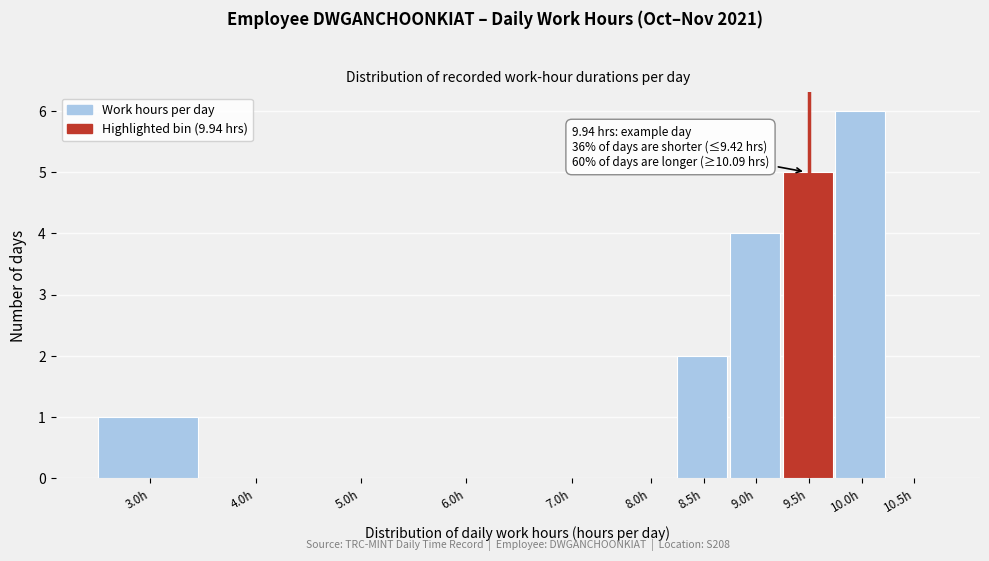

Reading left to right, transcribe all the data shown in this chart.

3.0h=1	4.0h=0	5.0h=0	6.0h=0	7.0h=0	8.0h=0	8.5h=2	9.0h=4	9.5h=5	10.0h=6	10.5h=0